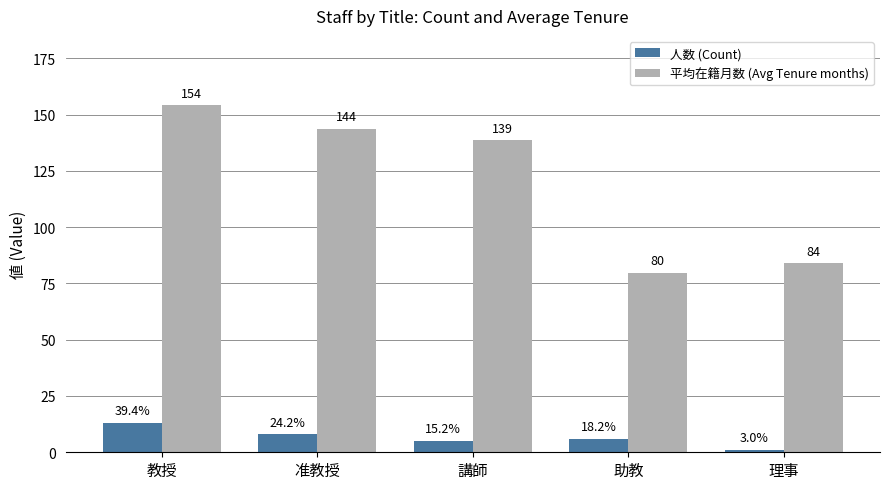

What is the difference between the second highest and minimum values in the 平均在籍月数 (Avg Tenure months) series?

63.9